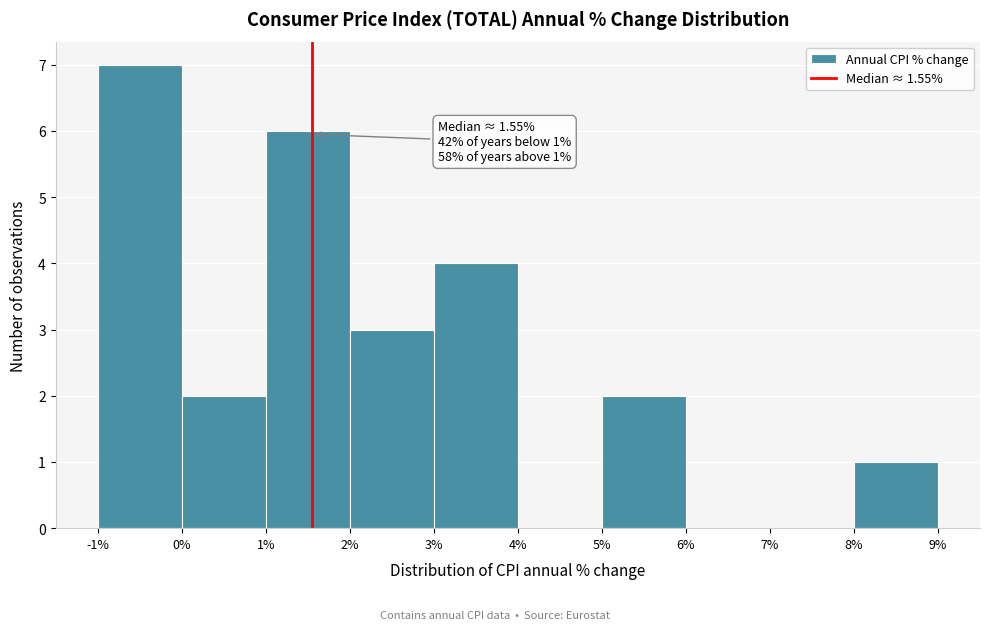

Which range on the x-axis has the tallest bar?

-1% to 0%